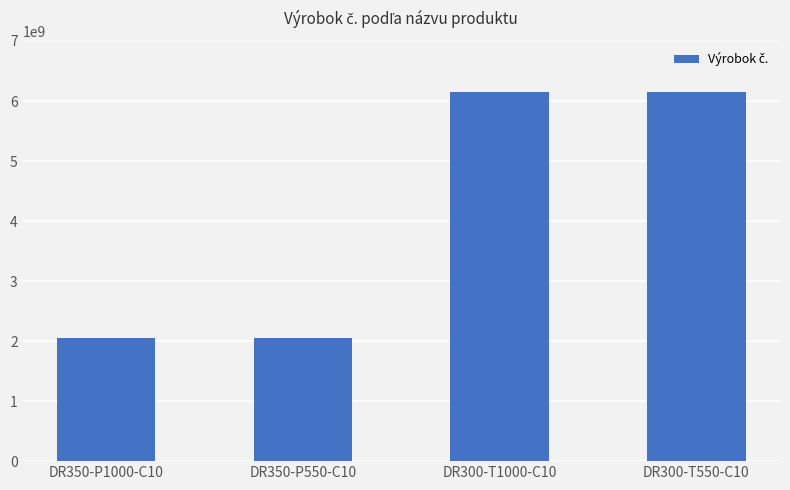

What is the average value?

4101616487